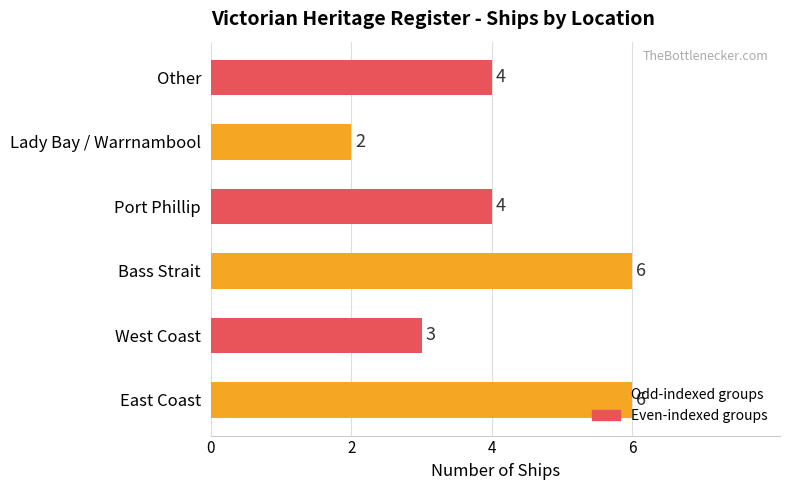

What is the difference between the maximum and minimum values?

4